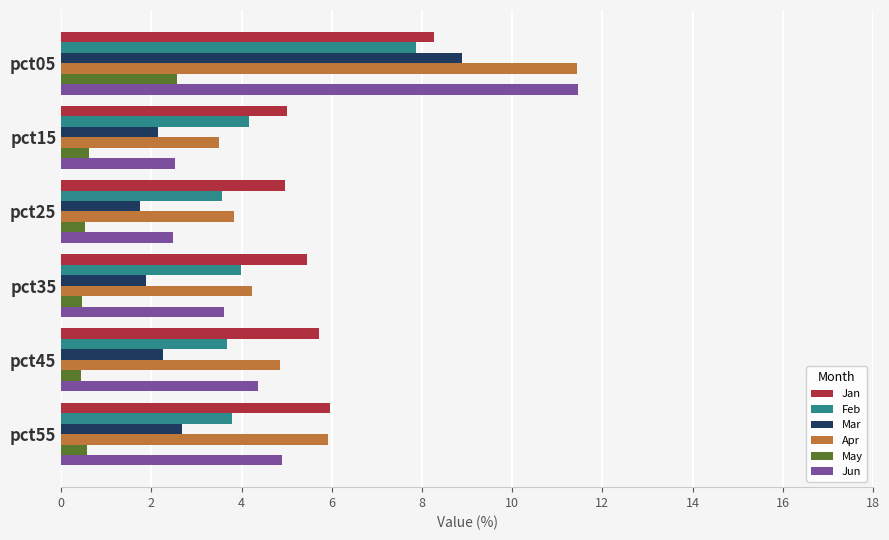

The value of Apr at pct25 is 5.9. True or false?

False